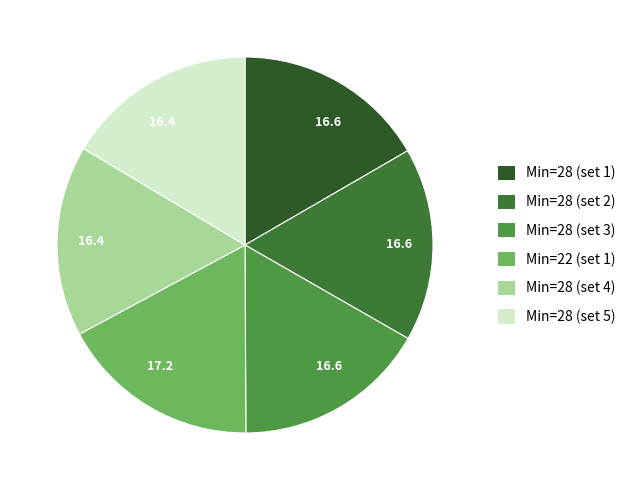

How many segments does this pie chart have?

6